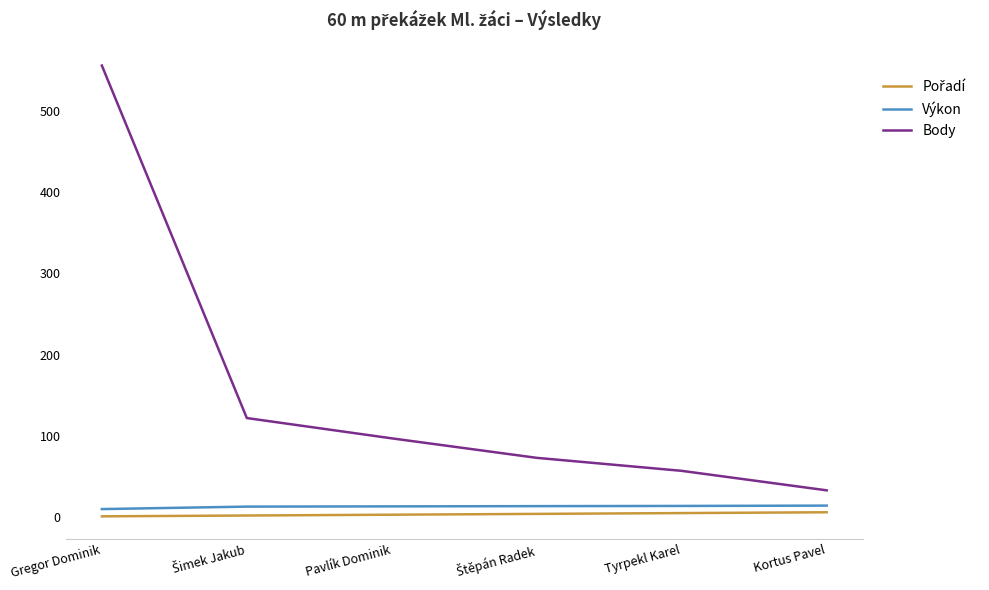

At which category is the sum across all series the highest?

Gregor Dominik